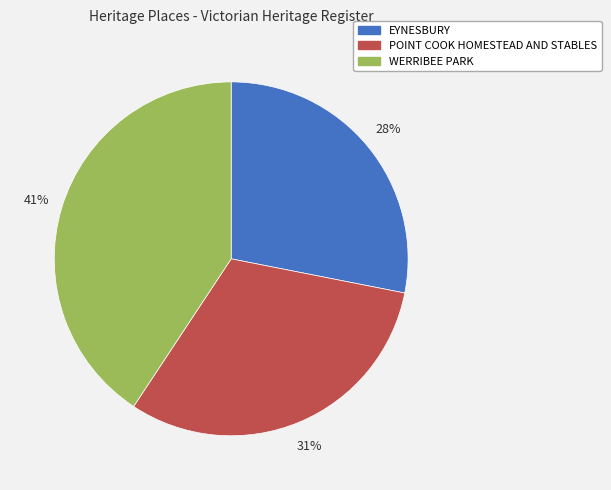

Is it true that WERRIBEE PARK is 41% of the pie?

True